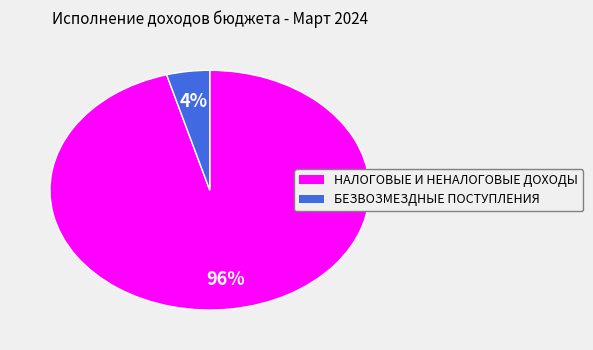

How many segments does this pie chart have?

2